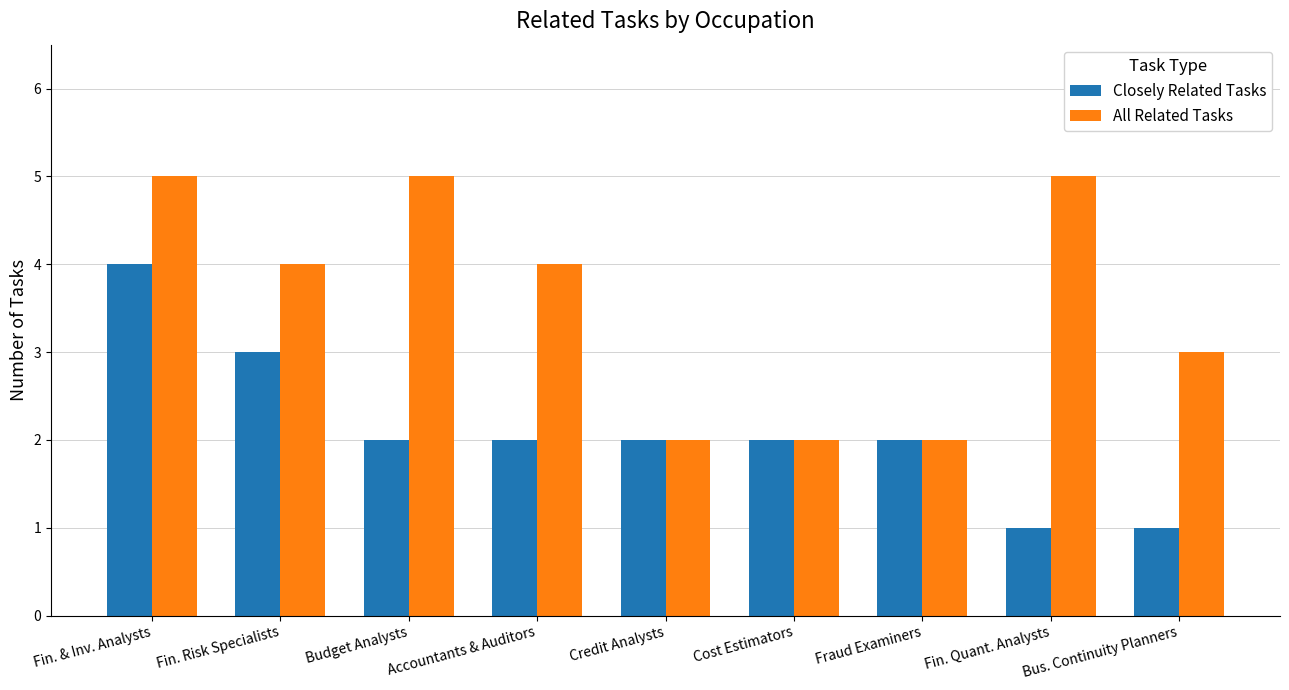

Is it true that All Related Tasks equals 7 at Budget Analysts?

False